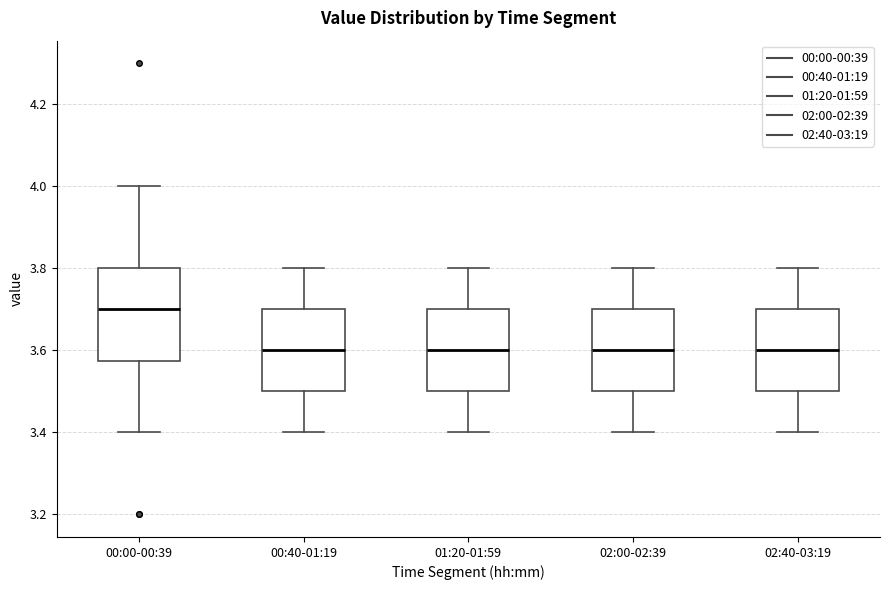

Reading left to right, read every box against the y-axis: the position of its median line, the range the box covers, and the ends of its whiskers. The values are not printed on the chart, so give them approximately, as read against the axis.

00:00-00:39: median 3.70, box 3.58 to 3.80, whiskers 3.40 to 4.00
00:40-01:19: median 3.60, box 3.50 to 3.70, whiskers 3.40 to 3.80
01:20-01:59: median 3.60, box 3.50 to 3.70, whiskers 3.40 to 3.80
02:00-02:39: median 3.60, box 3.50 to 3.70, whiskers 3.40 to 3.80
02:40-03:19: median 3.60, box 3.50 to 3.70, whiskers 3.40 to 3.80